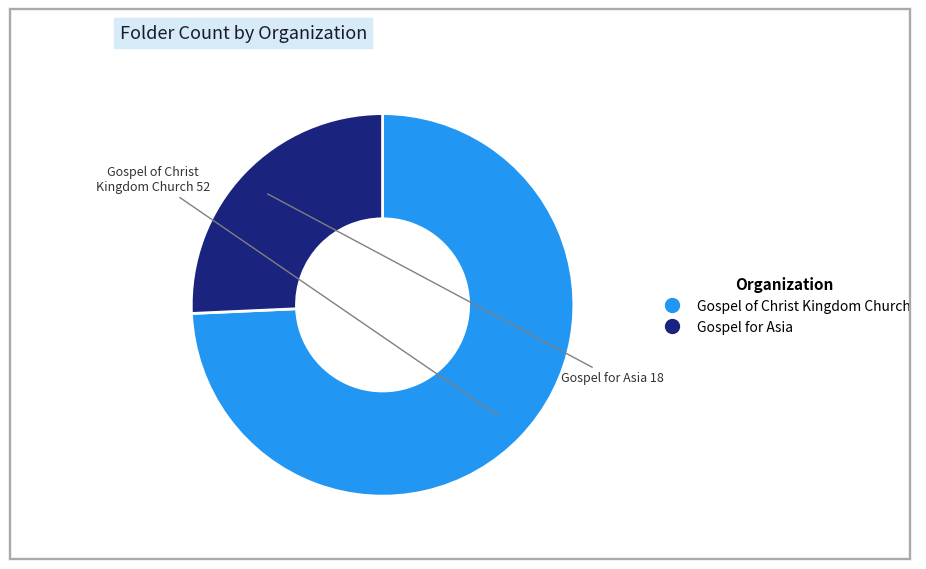

Which slice is the smallest?

Gospel for Asia